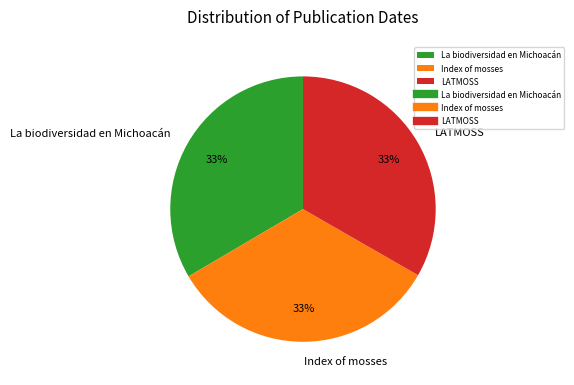

True or false: La biodiversidad en Michoacán accounts for 22% of the total.

False